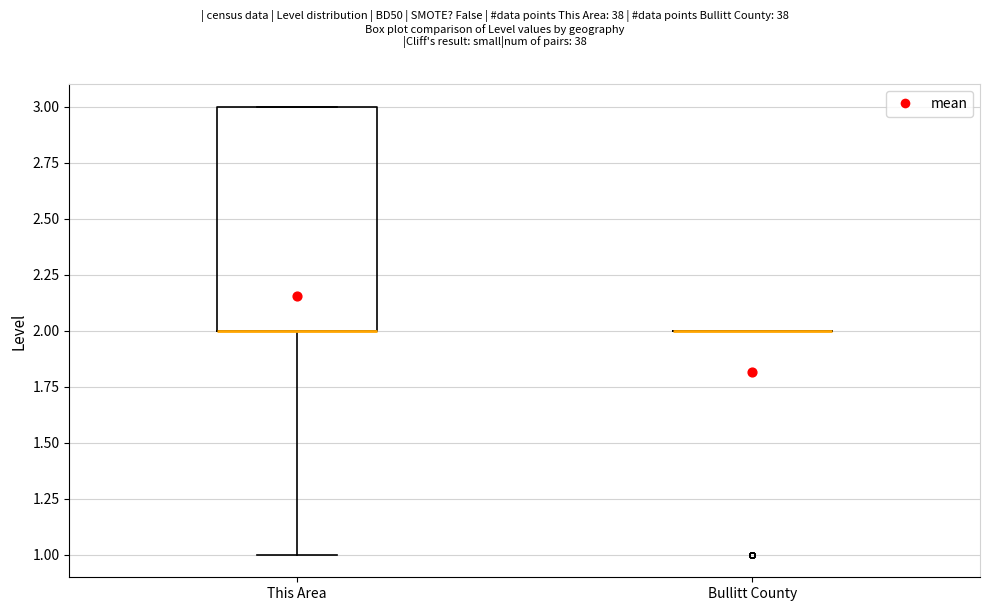

Reading left to right, transcribe this box plot: for each box, give where its median line is, the range the box spans, and where its two whiskers end, as read against the y-axis. The values are not printed on the chart, so give them approximately, as read against the axis.

This Area: median 2 (drawn on the box's lower edge), box 2 to 3, whiskers 1 to 3
Bullitt County: box collapsed to a line at 2, whiskers 2 to 2